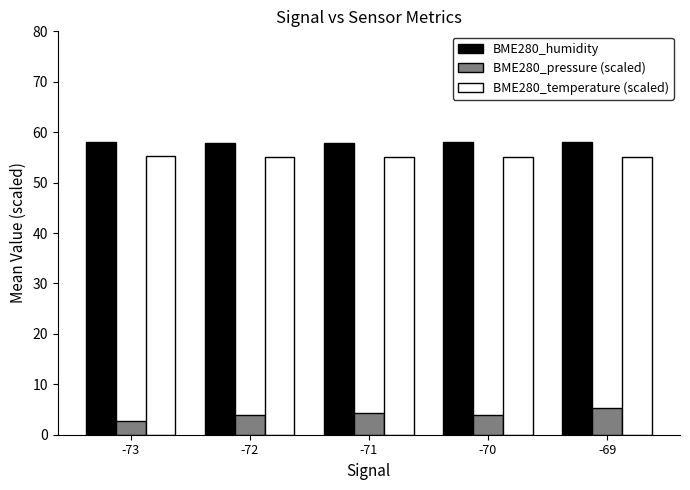

Is the value of BME280_humidity at -71 greater than the value of BME280_pressure (scaled) at -69?

Yes